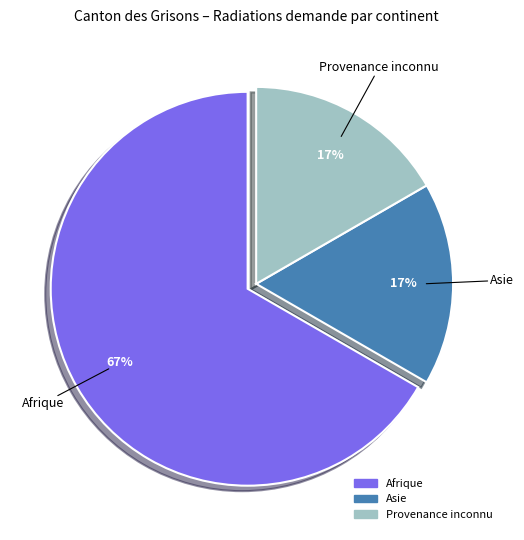

To the nearest percent, what is the difference between the largest and smallest slice percentages?

50%